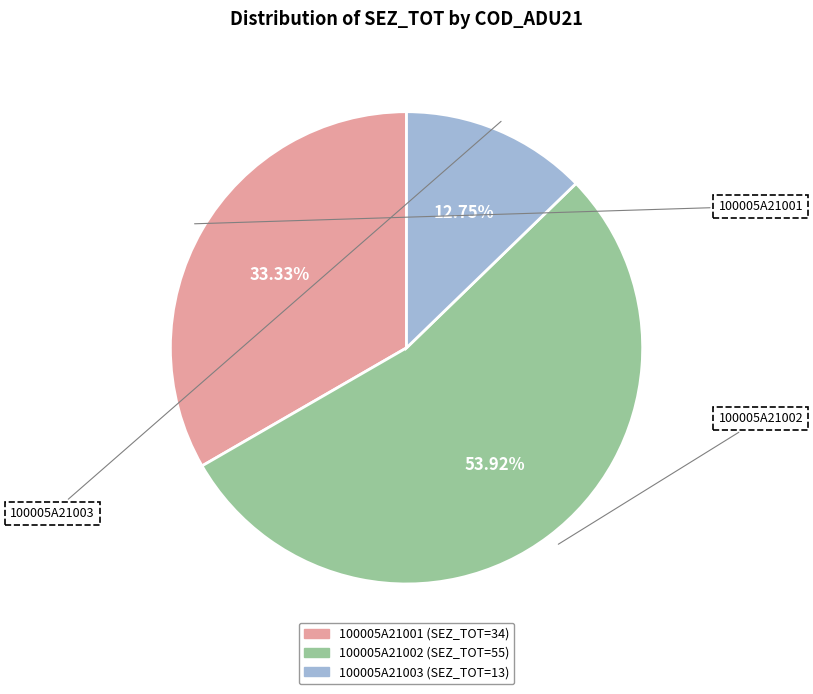

What is the largest slice in the pie chart?

100005A21002